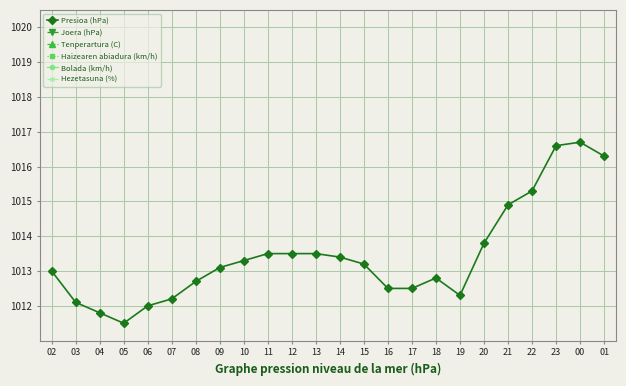

True or false: Hezetasuna (%) and Bolada (km/h) intersect in this chart.

False